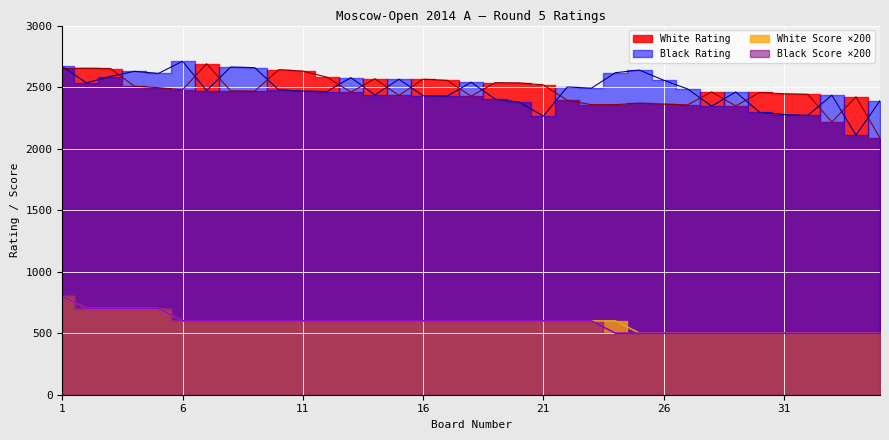

True or false: White Rating and White Score cross at least once.

False